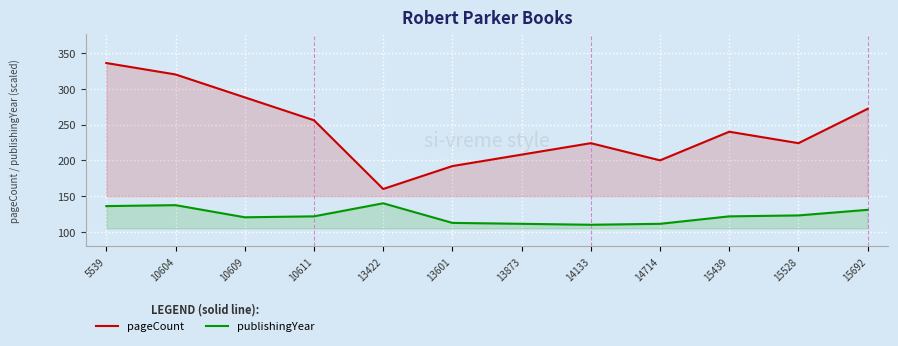

What is the value of the pageCount point at the 10th from the left?

240.0